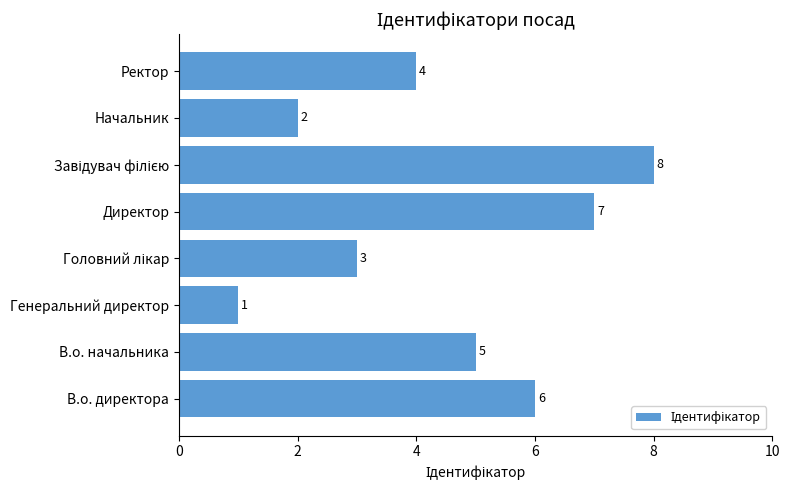

The chart shows a value of 4 at Ректор. True or false?

True